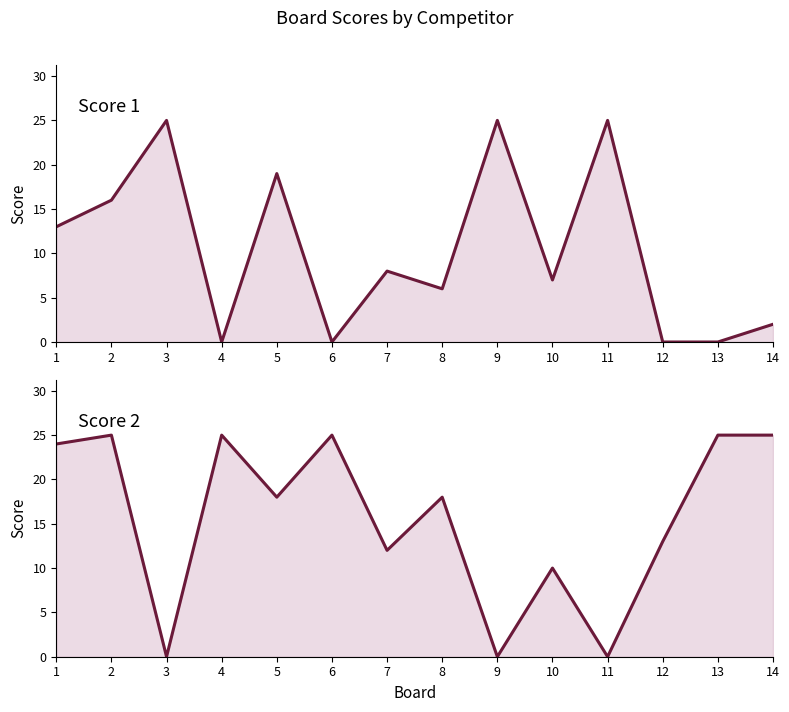

Where do Score 1 and Score 2 first cross each other?

2 and 3